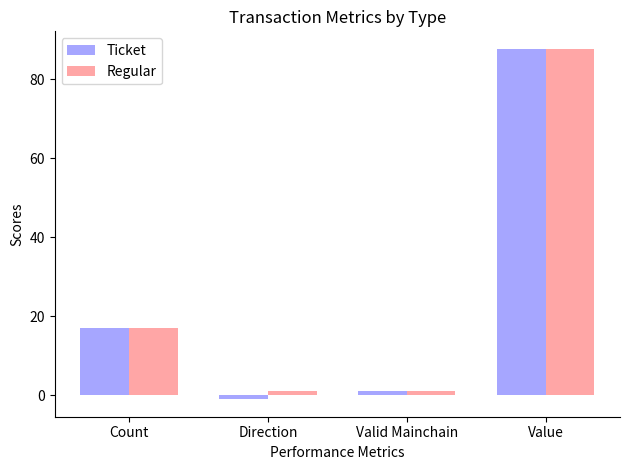

At which category is the sum across all series the highest?

Value